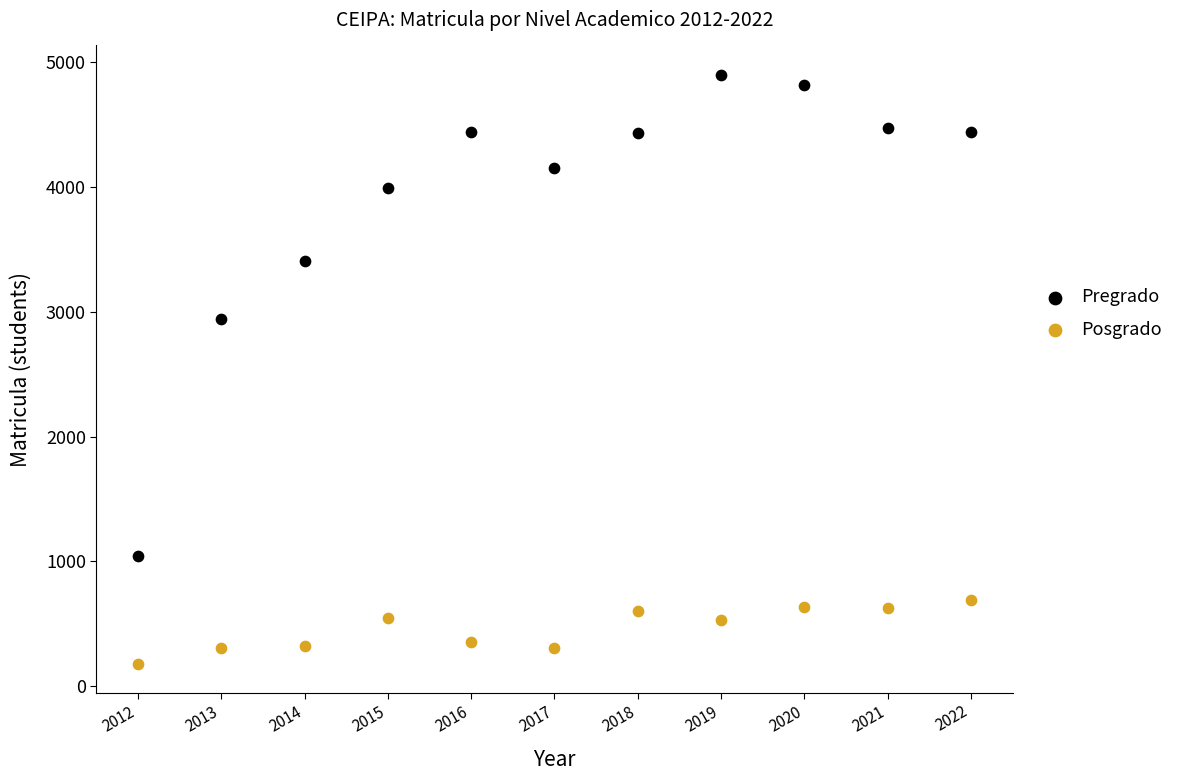

Across all data points, what is the range of X values (max minus min)?

10